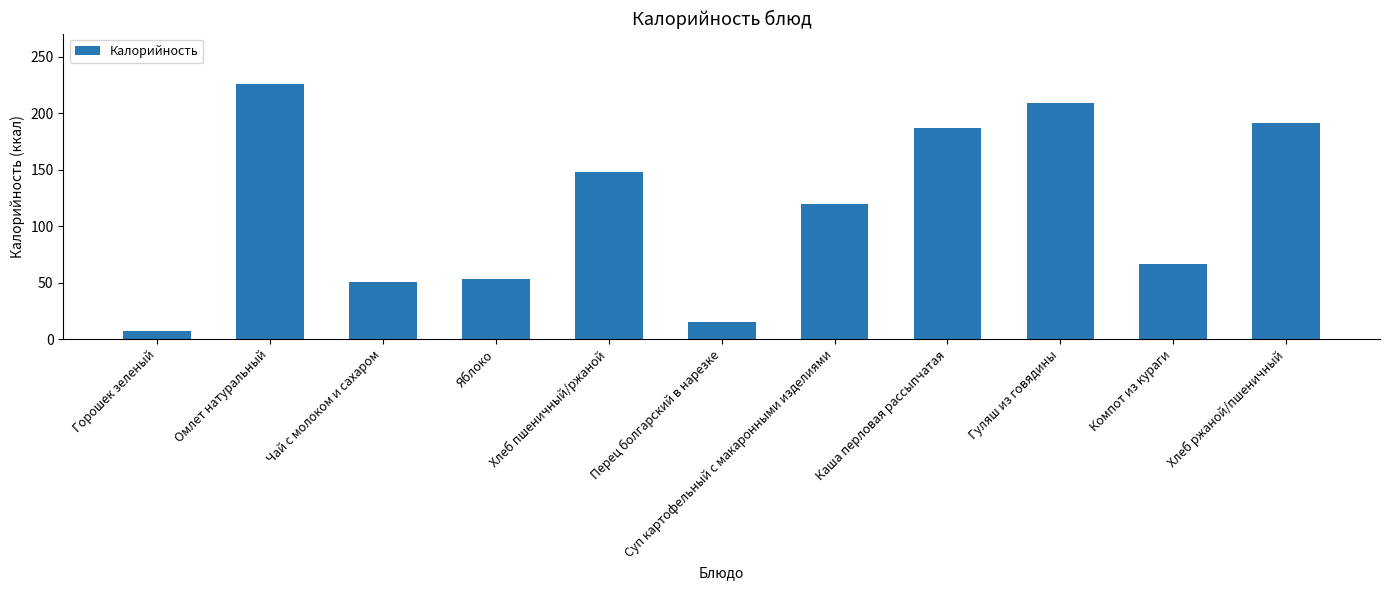

Between Каша перловая рассыпчатая and Яблоко, which is larger?

Каша перловая рассыпчатая